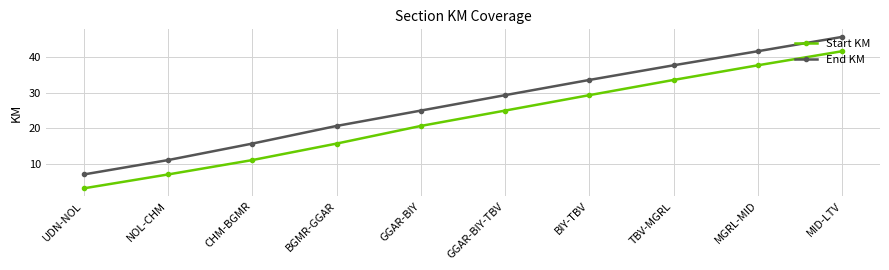

Is this an area chart (filled region under the line)?

No